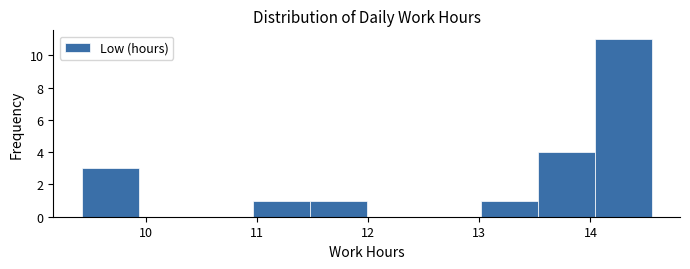

What is the height of the bar covering 13.5 to 14.0 on the x-axis? Neither the bar edges nor the heights are printed on the chart, so give them approximately, as read against the axes.

4